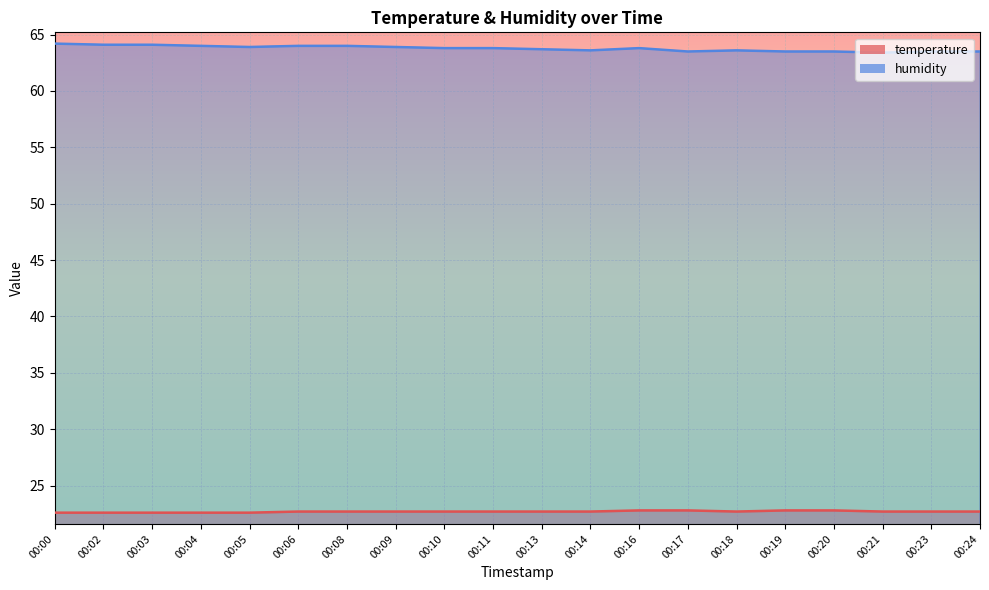

Count the number of categories in the chart.

20